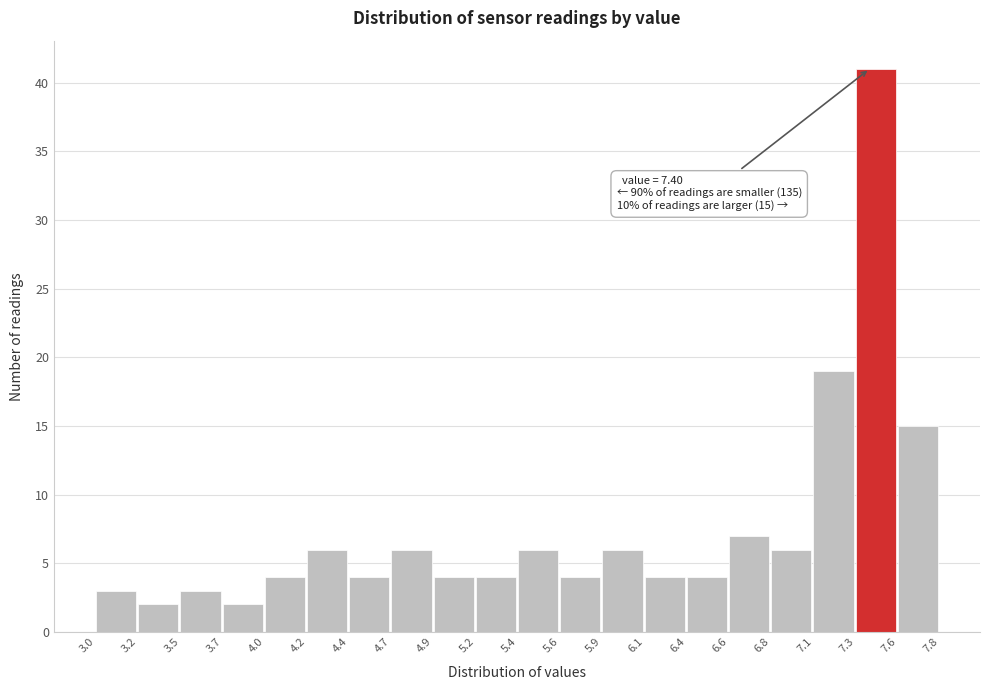

Over which range of the x-axis is the bar tallest?

7.3 to 7.6